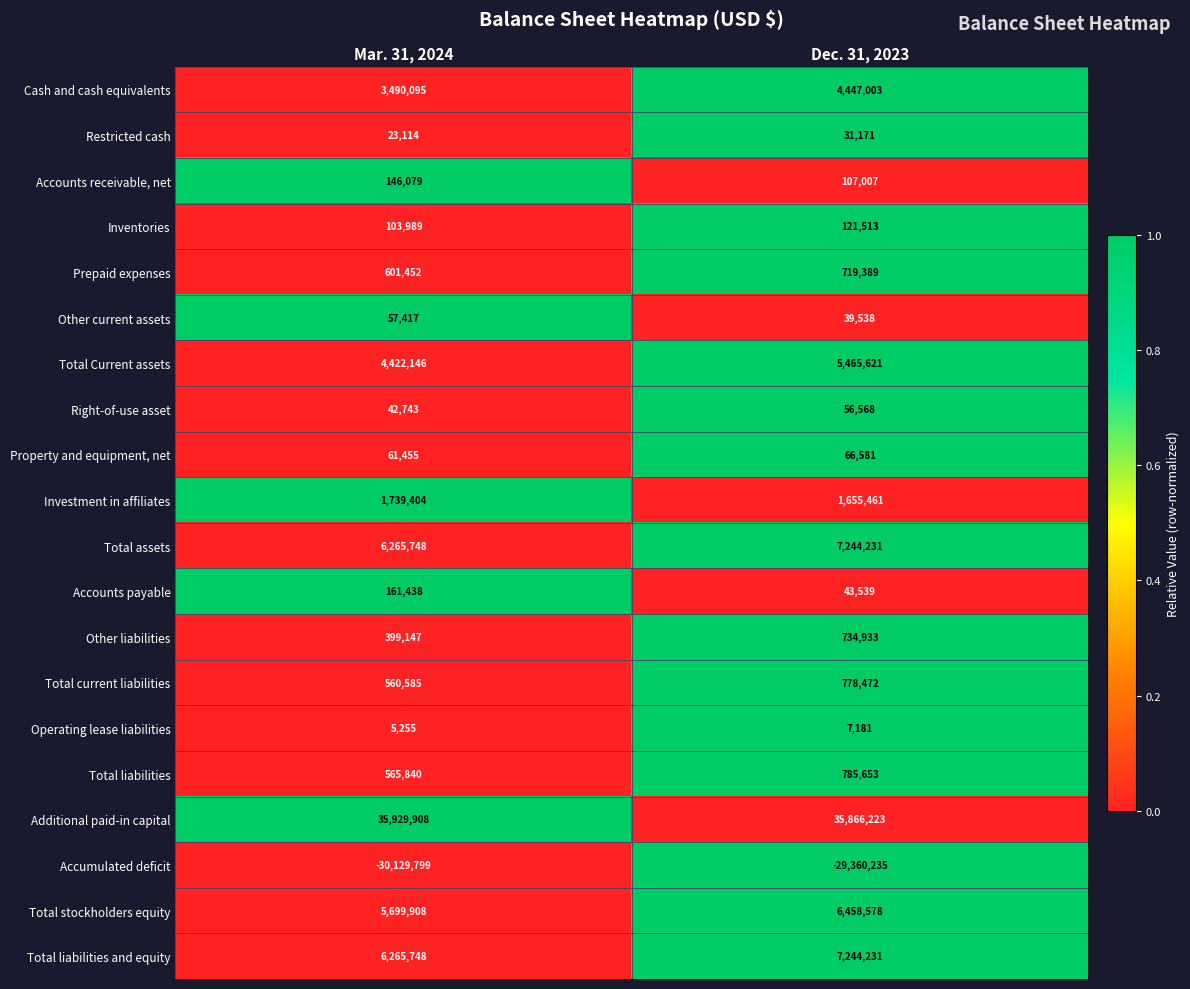

True or false: Additional paid-in capital has a value of 35866223 at Dec. 31, 2023.

True